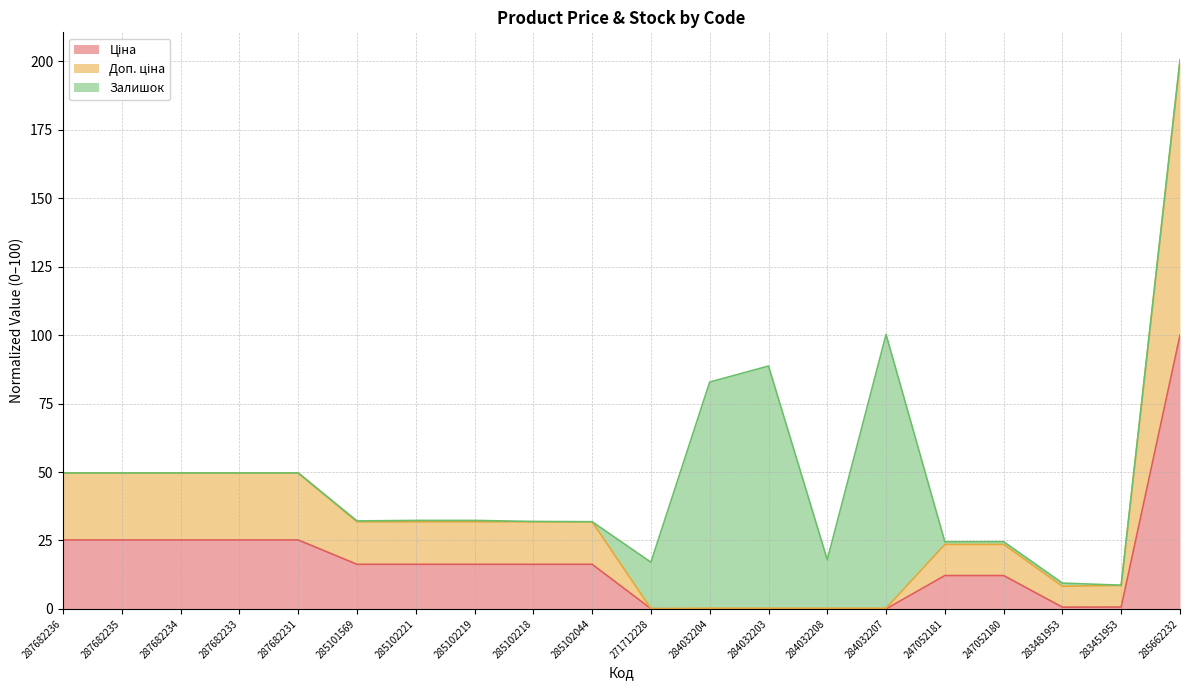

What is the sum of all Ціна values?

333.2